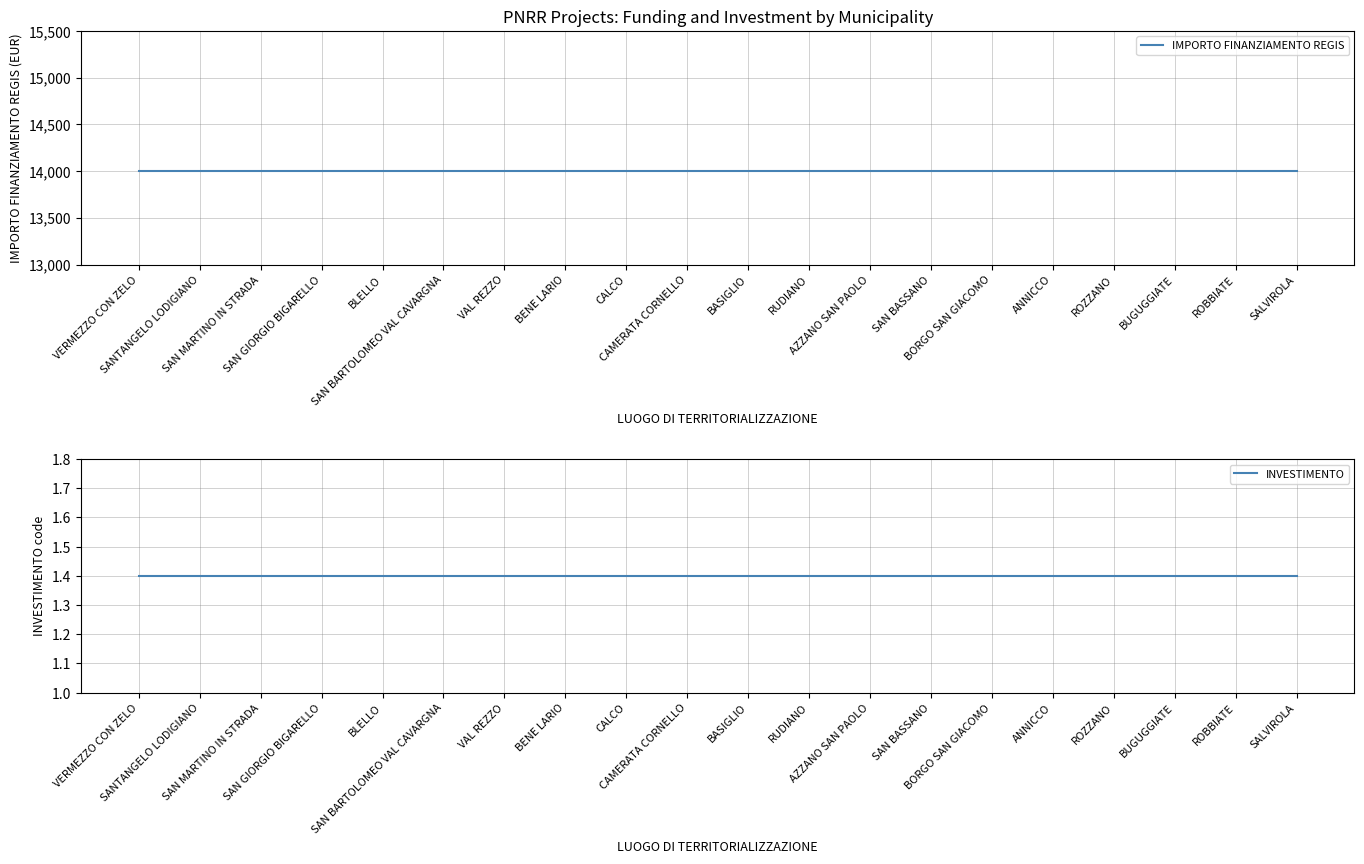

Reading right to left, list all the values displayed in this chart.

IMPORTO FINANZIAMENTO REGIS: 14000.0	14000.0	14000.0	14000.0	14000.0	14000.0	14000.0	14000.0	14000.0	14000.0	14000.0	14000.0	14000.0	14000.0	14000.0	14000.0	14000.0	14000.0	14000.0	14000.0
INVESTIMENTO: 1.4	1.4	1.4	1.4	1.4	1.4	1.4	1.4	1.4	1.4	1.4	1.4	1.4	1.4	1.4	1.4	1.4	1.4	1.4	1.4